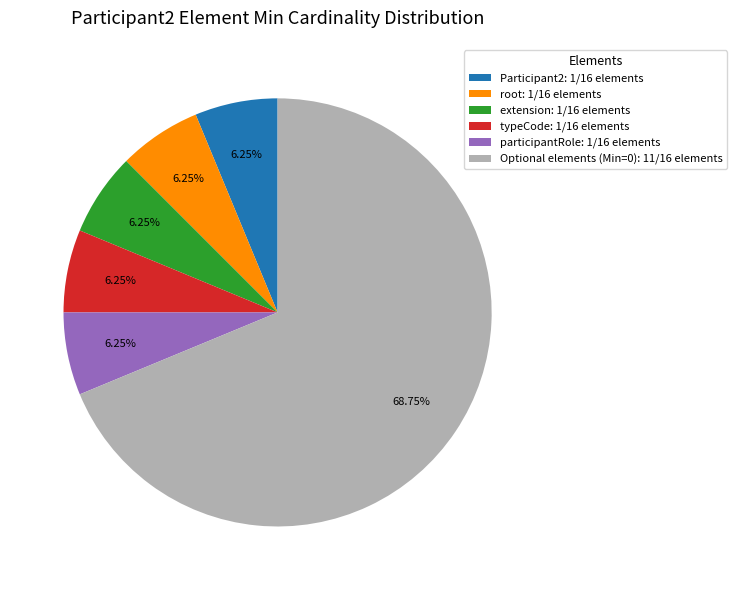

Between Optional elements (Min=0): 11/16 elements and extension: 1/16 elements, which is larger?

Optional elements (Min=0): 11/16 elements